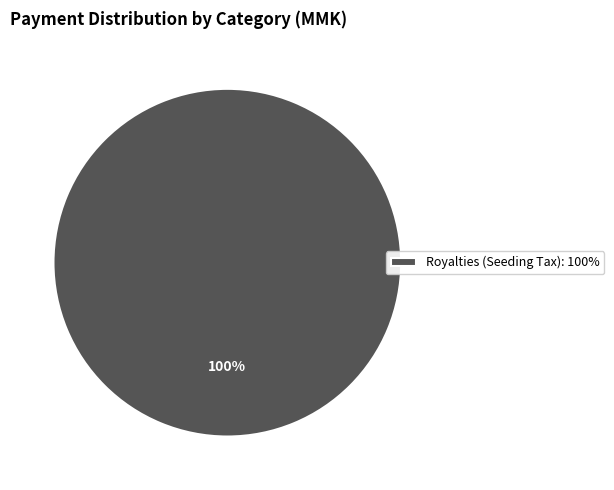

Rank the categories by value from highest to lowest.

Royalties (Seeding Tax): 100%